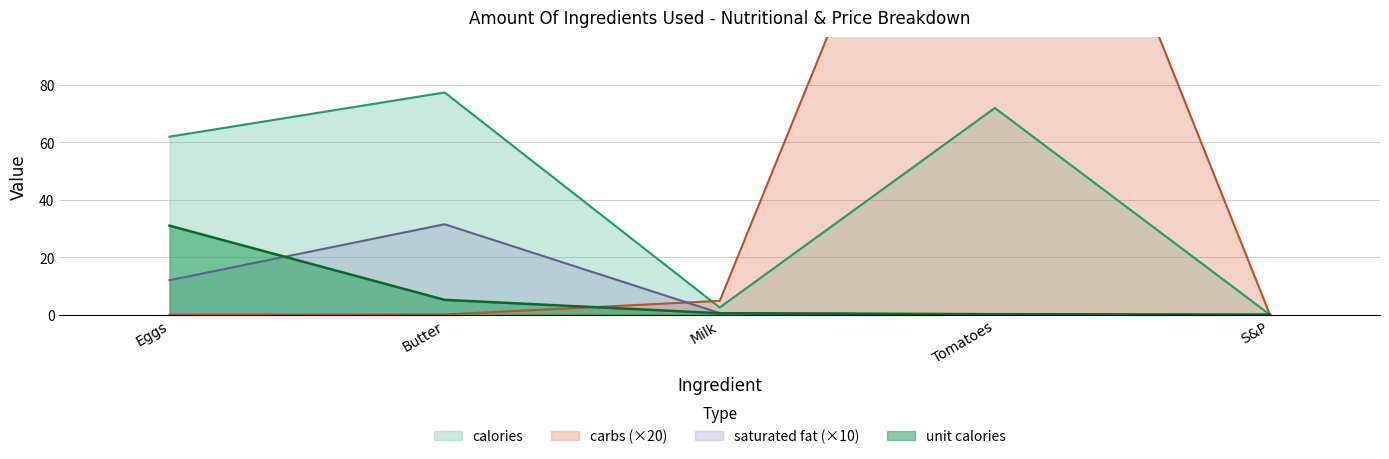

Reading left to right, transcribe all the data shown in this chart.

calories: 62.0	77.4	2.5	72.0	0.0
saturated fat: 12.0	31.5	0.6	0.0	0.0
carbs: 0.0	0.1	4.8	240.0	0.0
unit_calories: 31.0	5.2	0.5	0.2	0.0